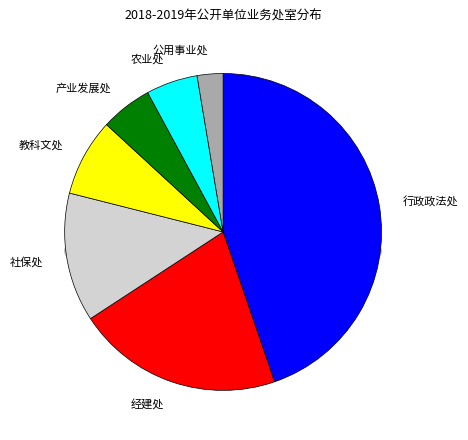

What percentage is the 农业处 slice, to the nearest percent?

5%